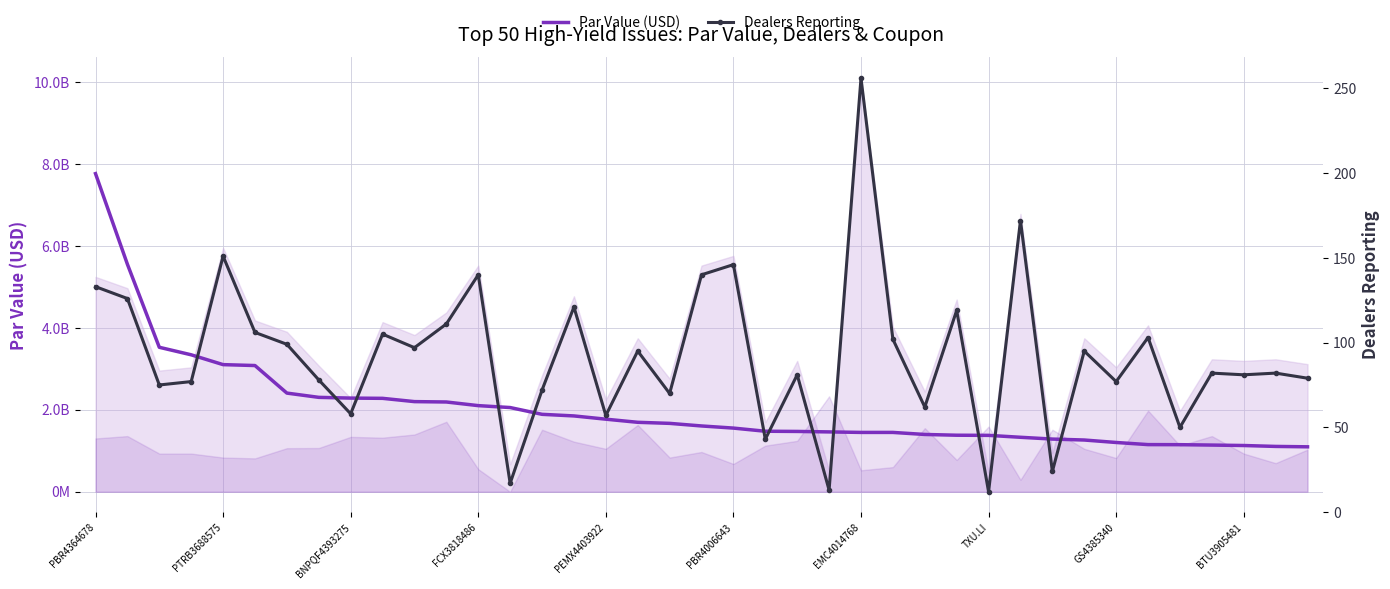

What is the sum of all Dealers Reporting values?

3607.0